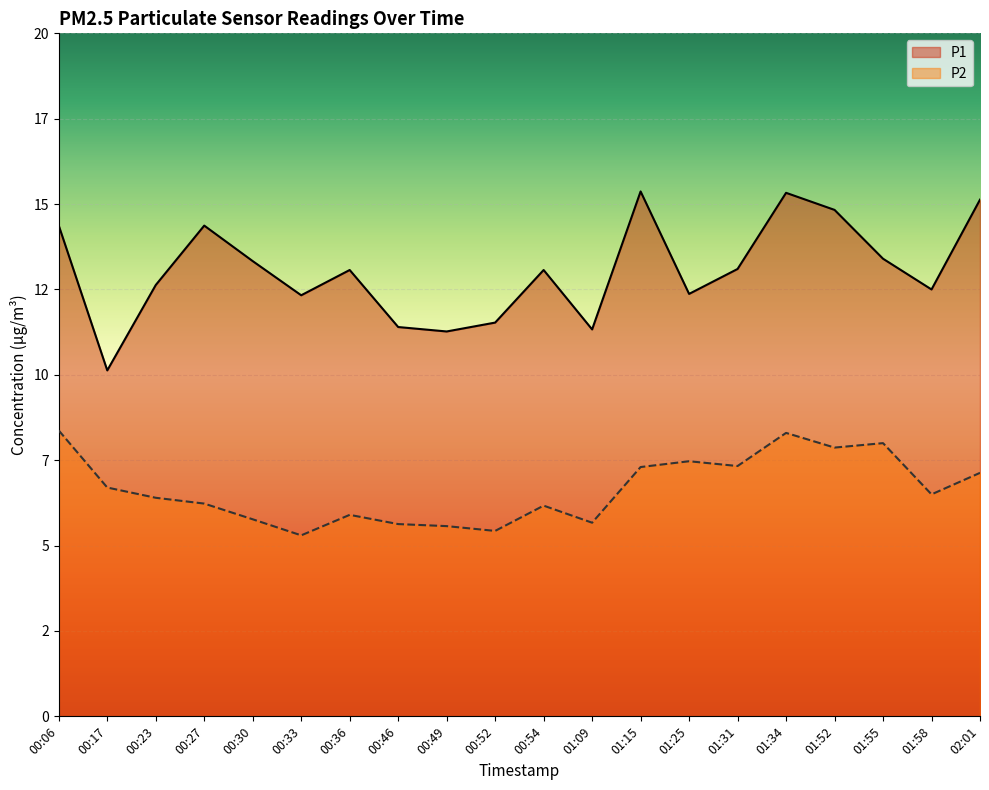

What is the maximum value shown in the chart?

15.4